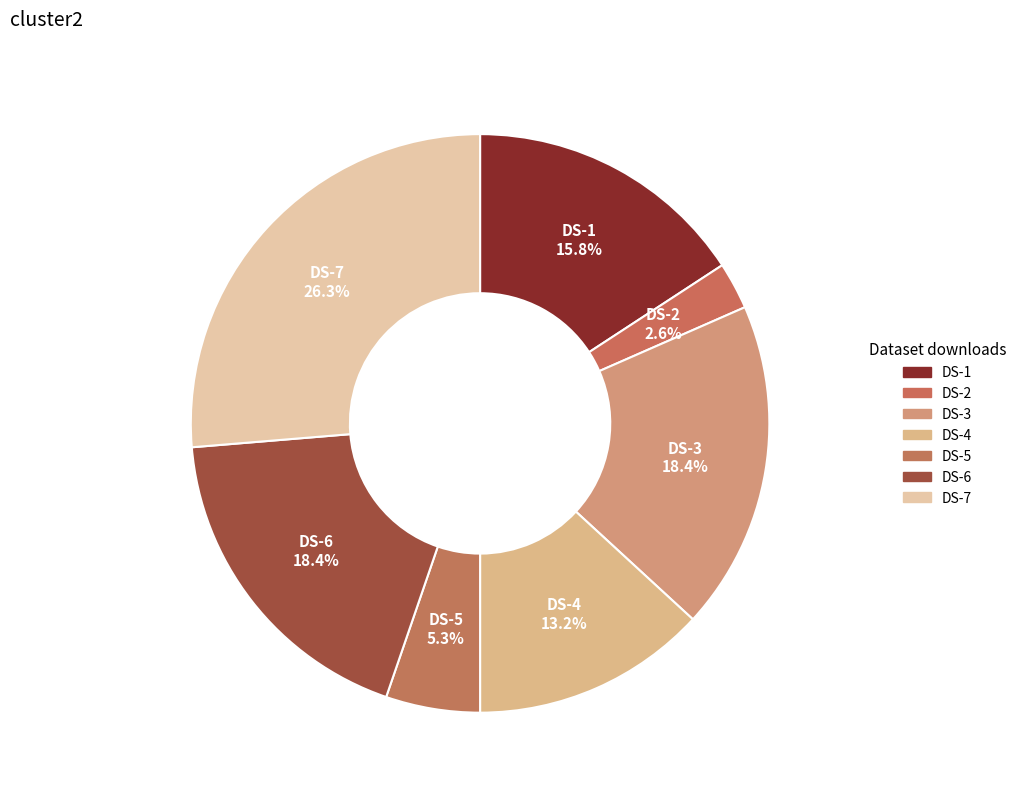

How many slices are in this pie chart?

7